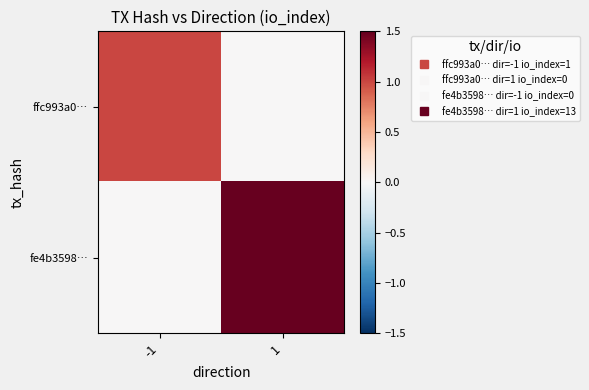

Reading left to right, extract all data points from this chart.

ffc993a0…: -1=1	1=0
fe4b3598…: -1=0	1=13